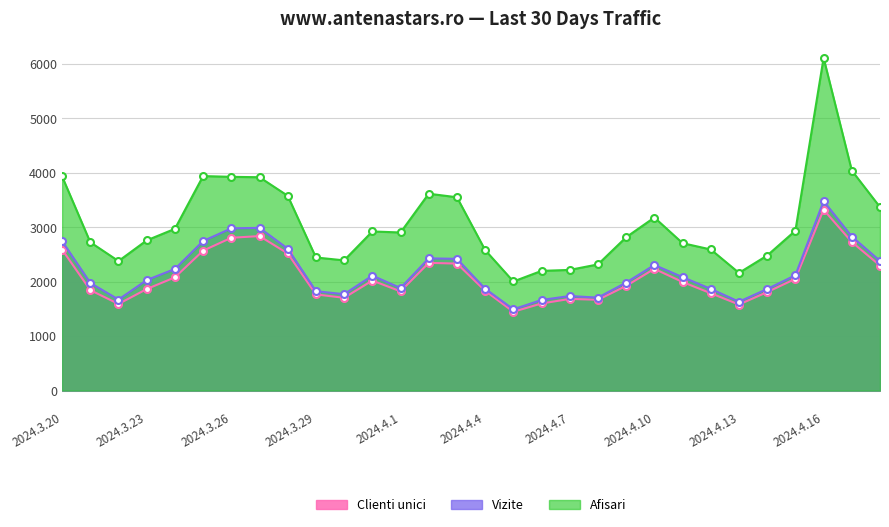

True or false: Clienti unici and Afisari intersect in this chart.

False